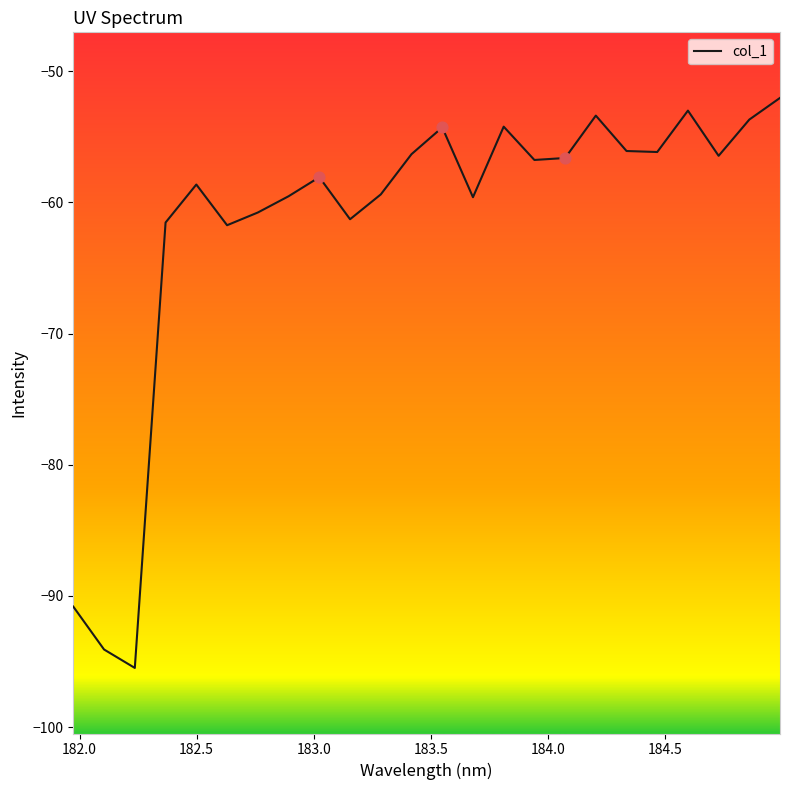

What is the minimum value shown in the chart?

-95.5